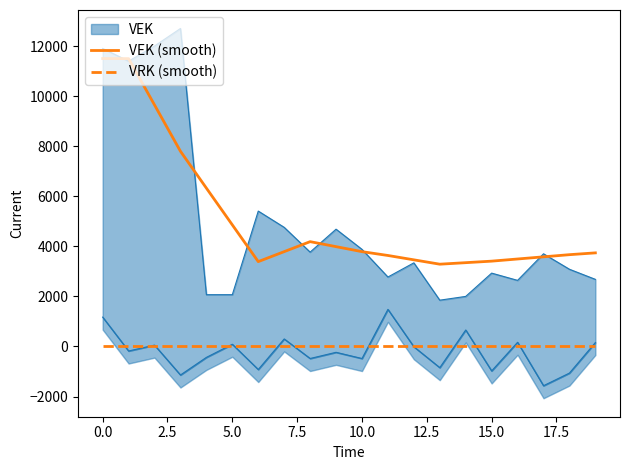

How many lines are shown in the chart?

2